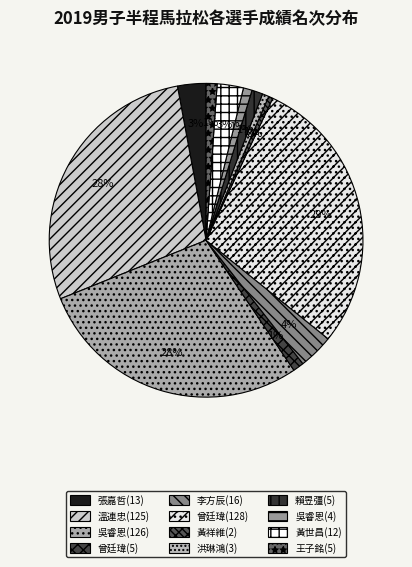

What percentage is the 張嘉哲(13) slice, to the nearest percent?

3%